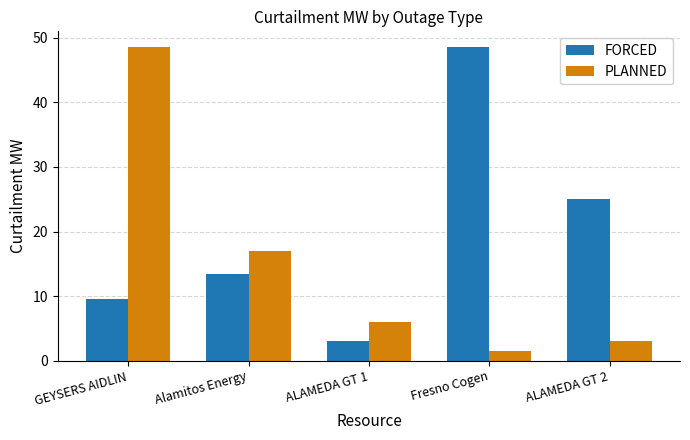

What are all the series names shown in the legend?

FORCED, PLANNED